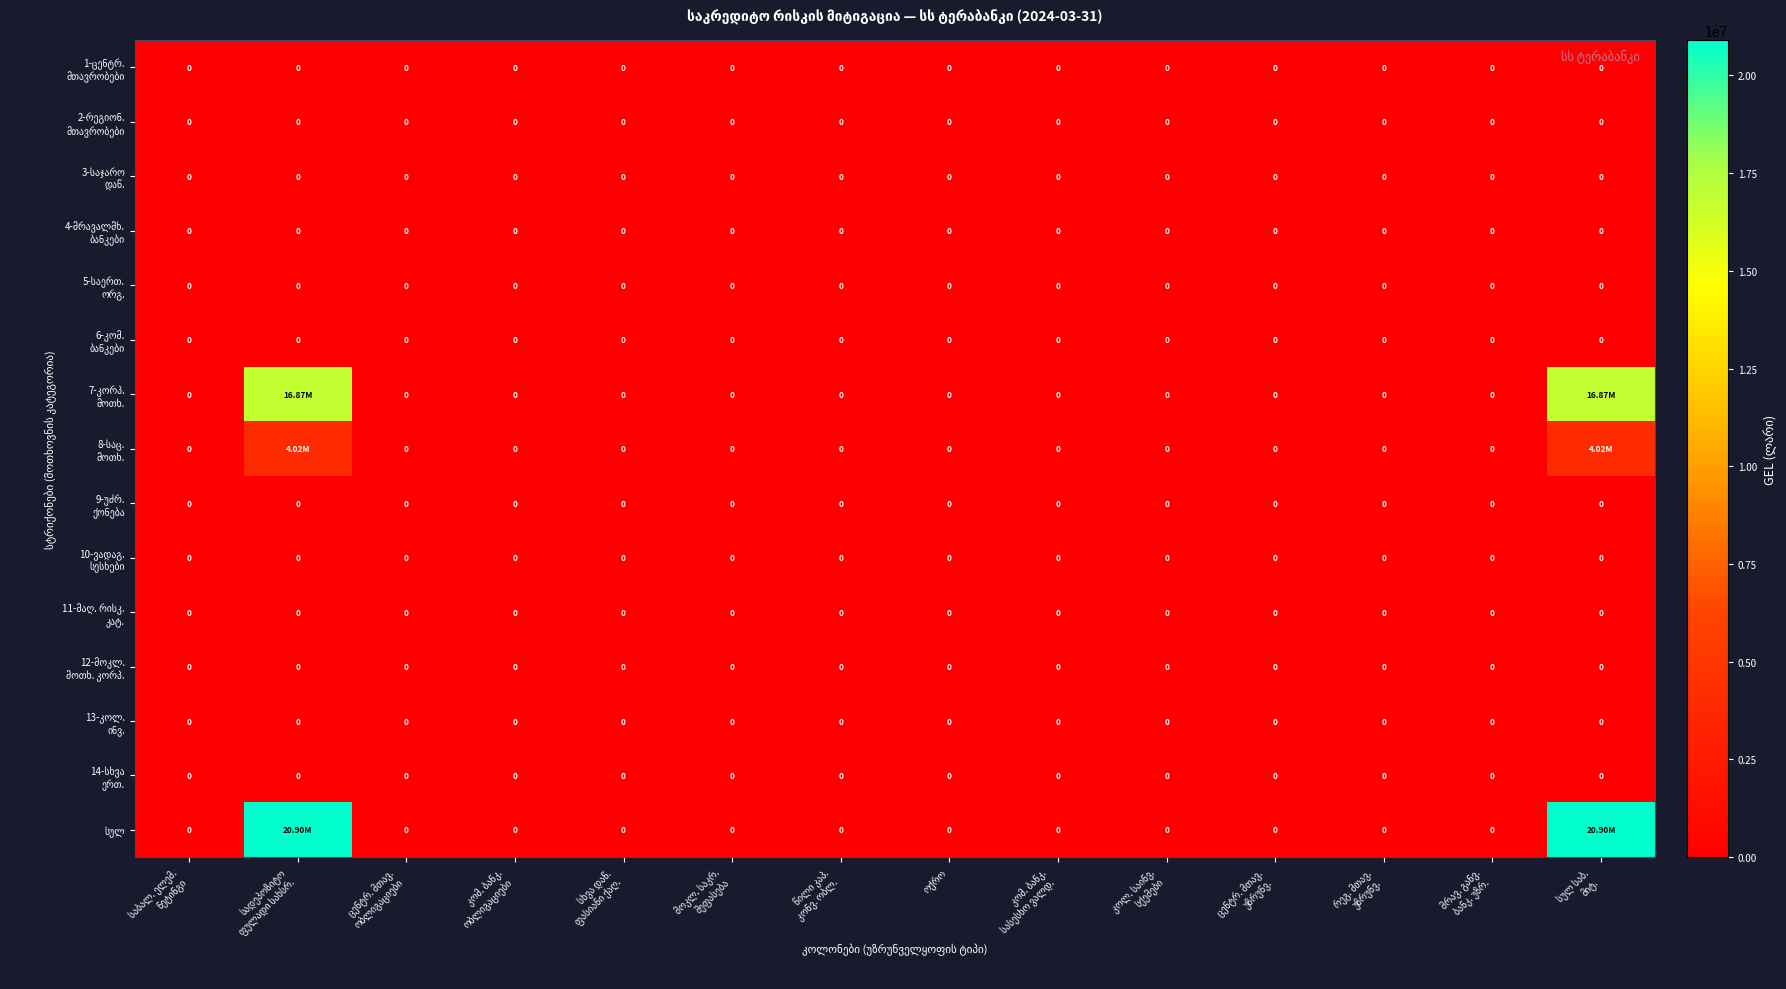

Where is 13-კოლ. ინვ. nearest to the value 0?

საბალ. ელემ. ნეტინგი